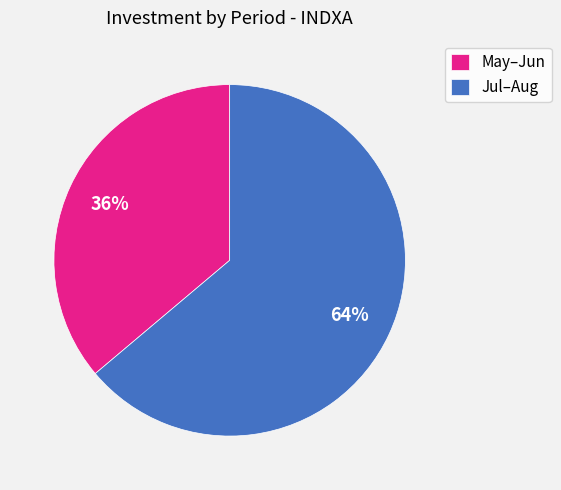

How many segments does this pie chart have?

2